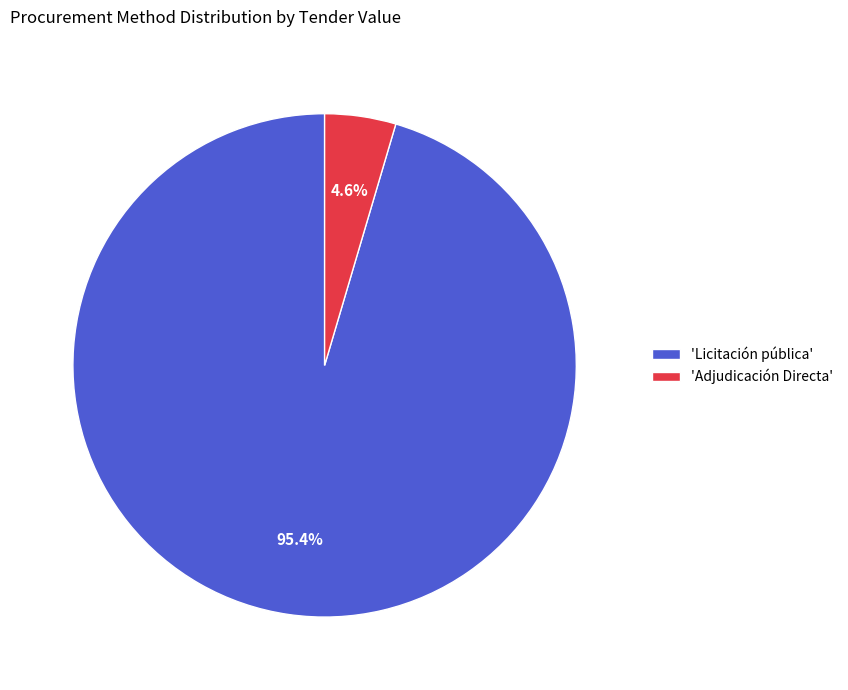

What is the majority slice?

'Licitación pública'